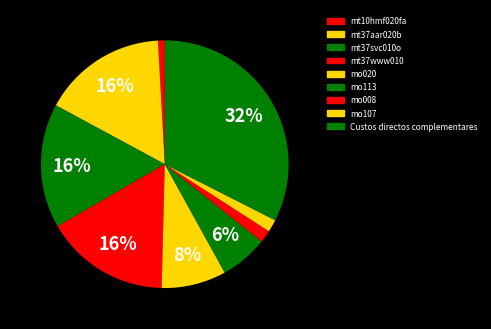

Rank the categories by value from lowest to highest.

mt10hmf020fa, mo008, mo107, mo113, mo020, mt37aar020b, mt37svc010o, mt37www010, Custos directos complementares